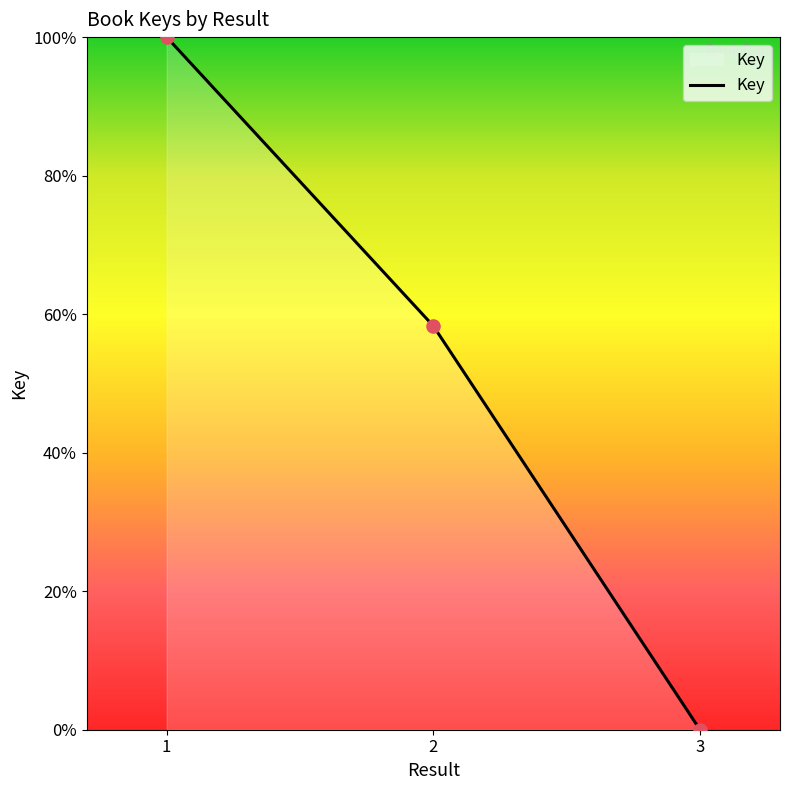

What is the ratio of the value at 2 to the value at 1?

0.6